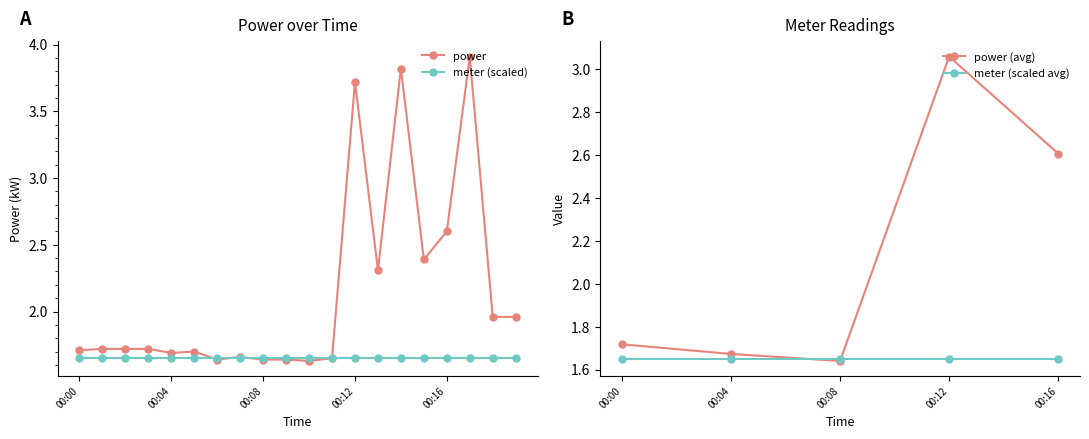

Rank the categories by value from highest to lowest.

00:17, 00:14, 00:12, 00:16, 00:15, 00:13, 00:18, 00:19, 00:01, 00:02, 00:03, 00:00, 00:05, 00:04, 00:07, 00:11, 00:06, 00:08, 00:09, 00:10